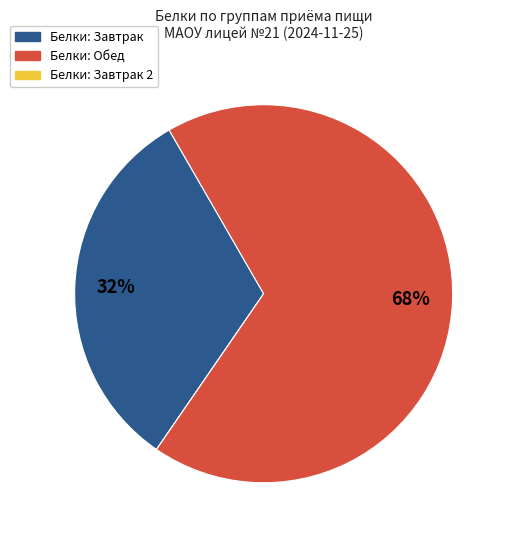

To the nearest percent, what is the difference between the largest and smallest slice percentages?

68%